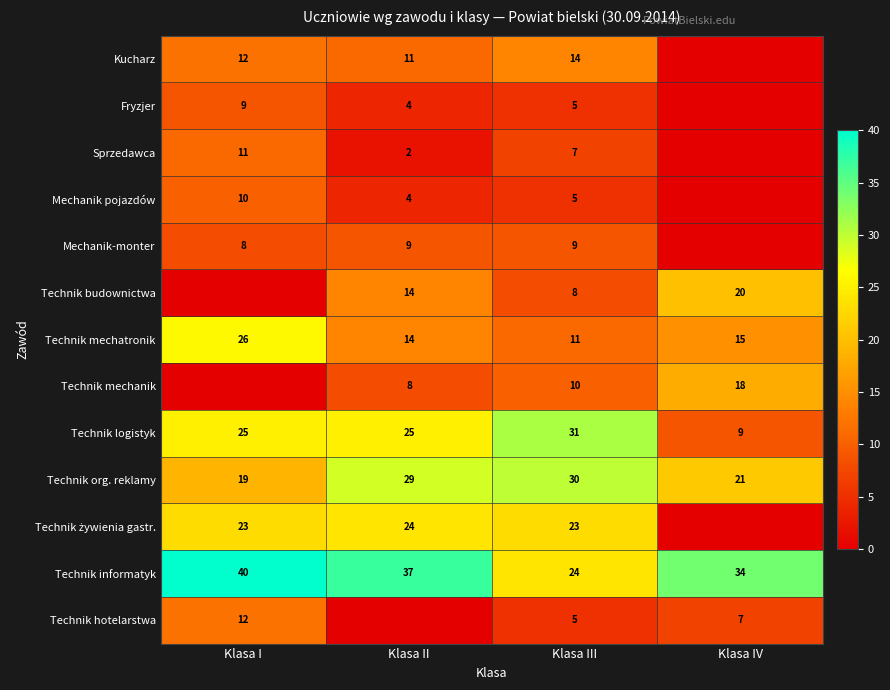

How many values in the Technik informatyk series are below 37?

2